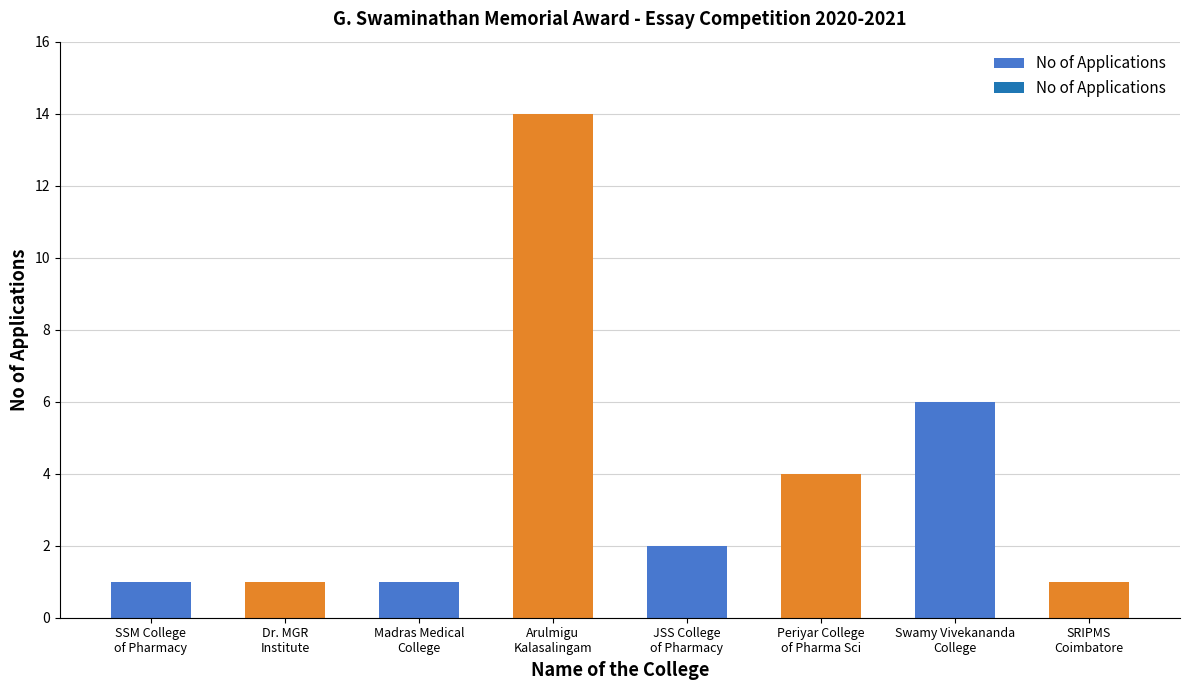

The value at SRIPMS
Coimbatore is 1. True or false?

True